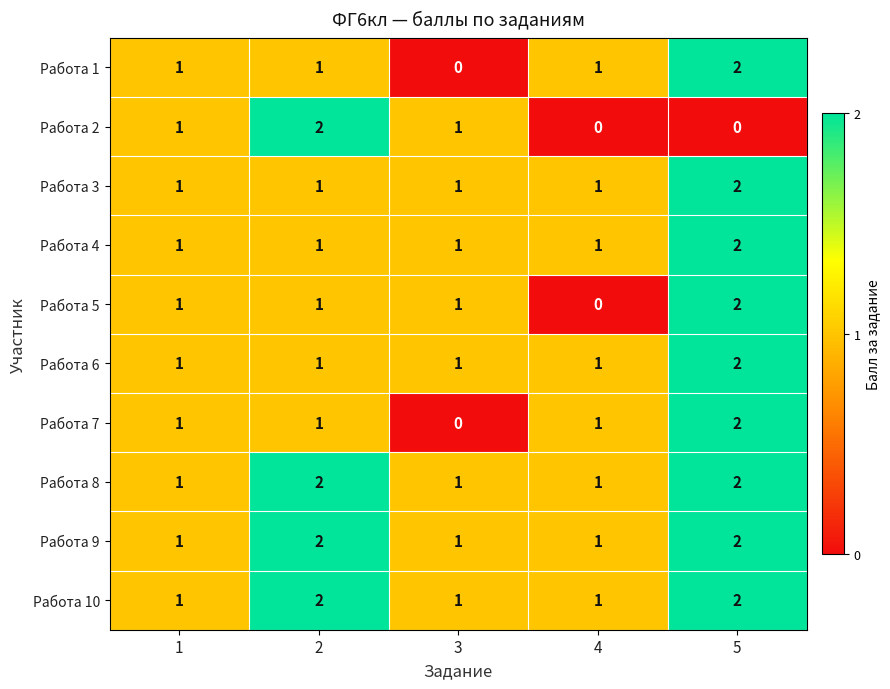

What is the total value across all series at 4?

8